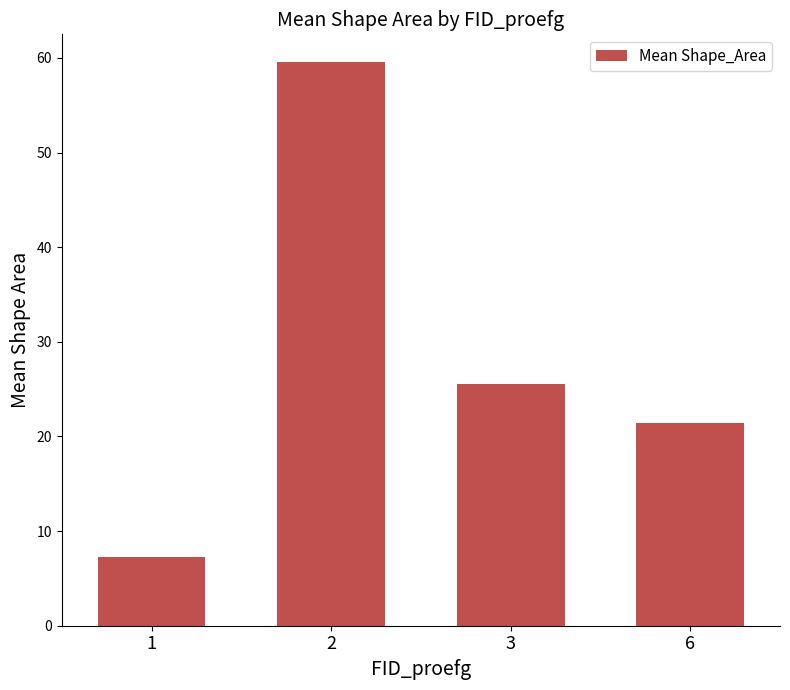

Which category has the highest value across all series?

2